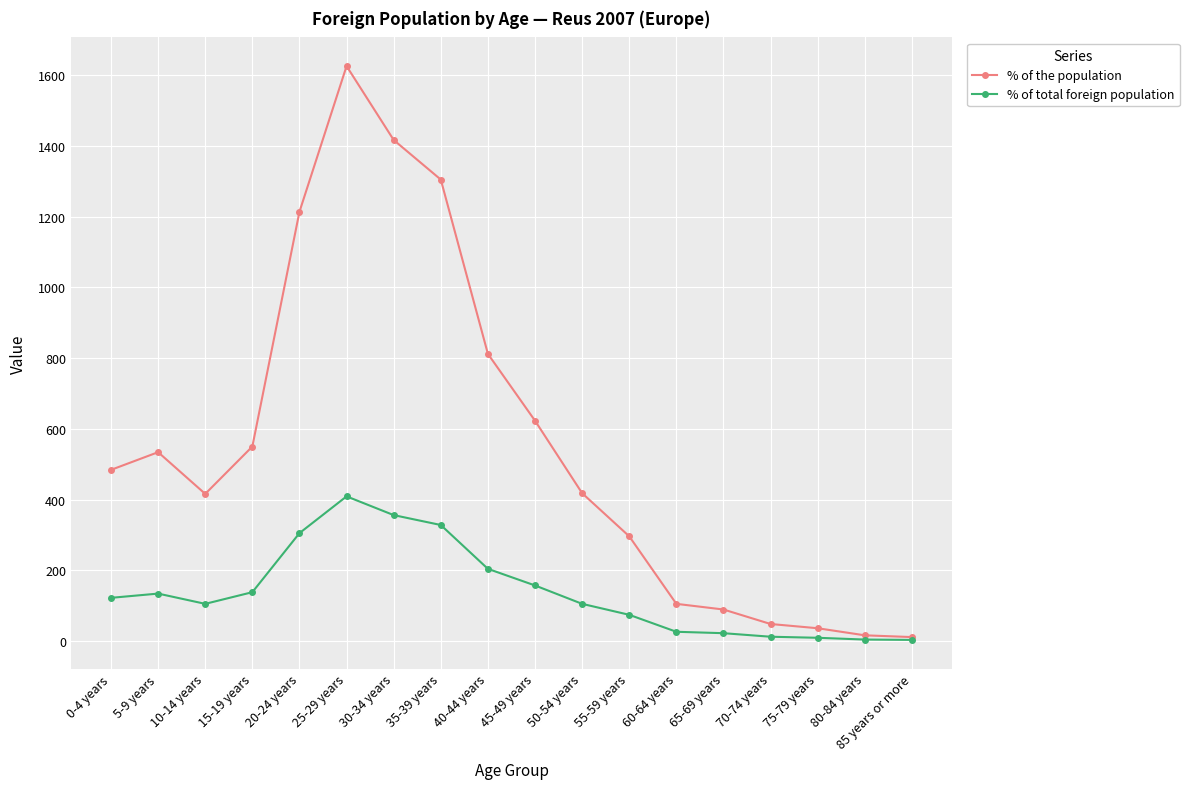

How many lines are shown in the chart?

2